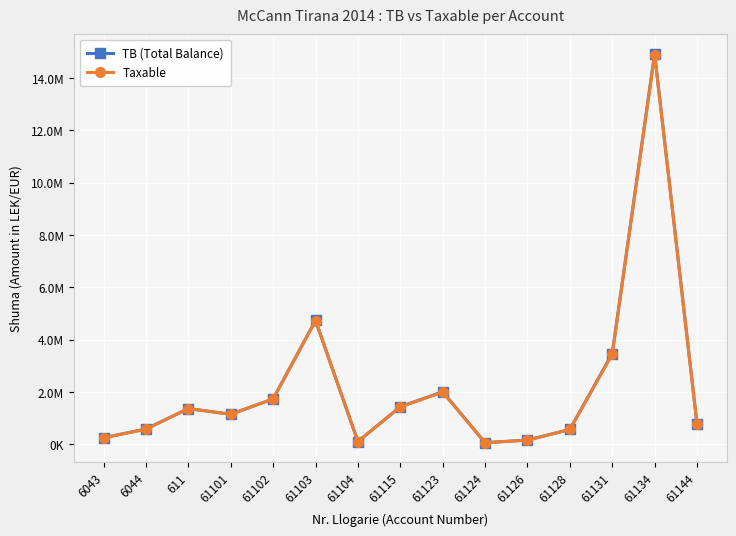

What is the difference between the maximum and minimum values in the Taxable series?

14826046.6